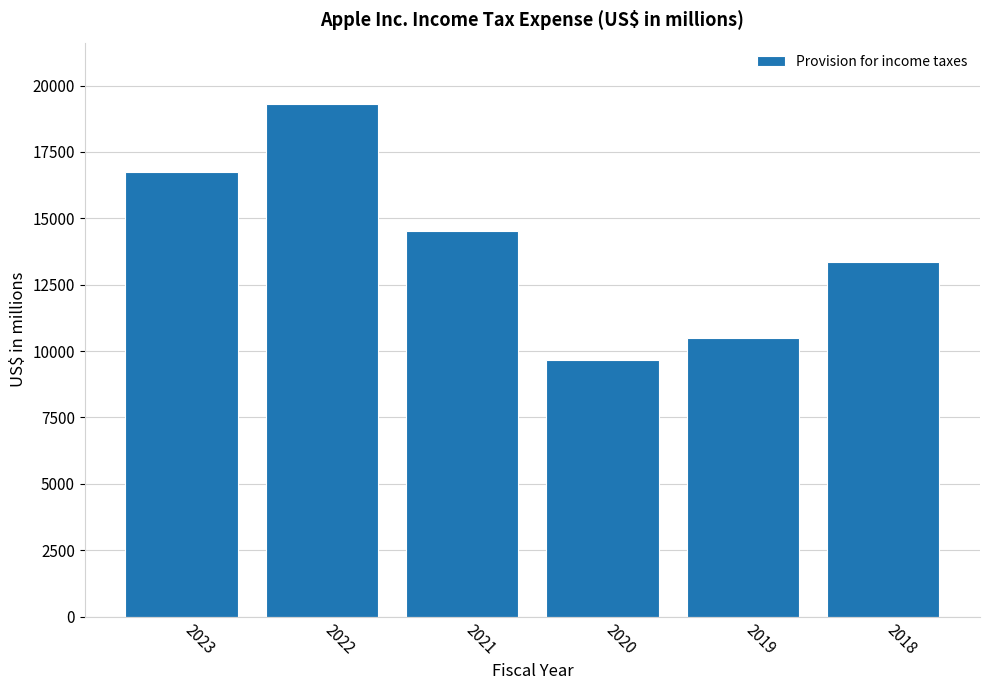

What is the value of the 2nd bar from the left?

19300